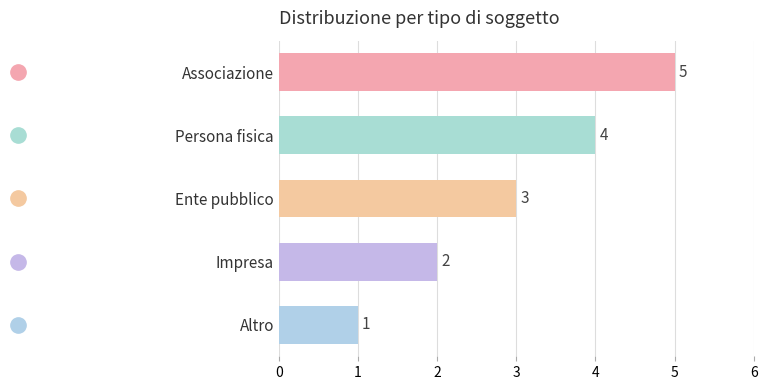

What is the difference between the maximum and minimum values?

4